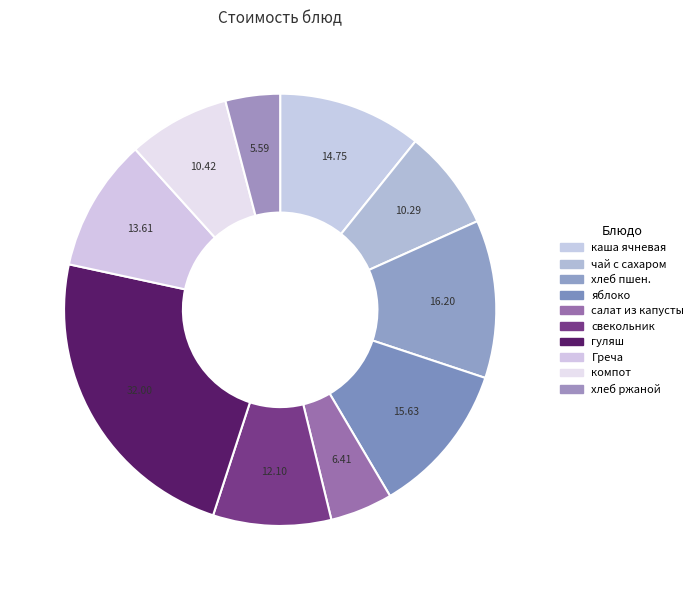

Does any single category account for the majority?

No